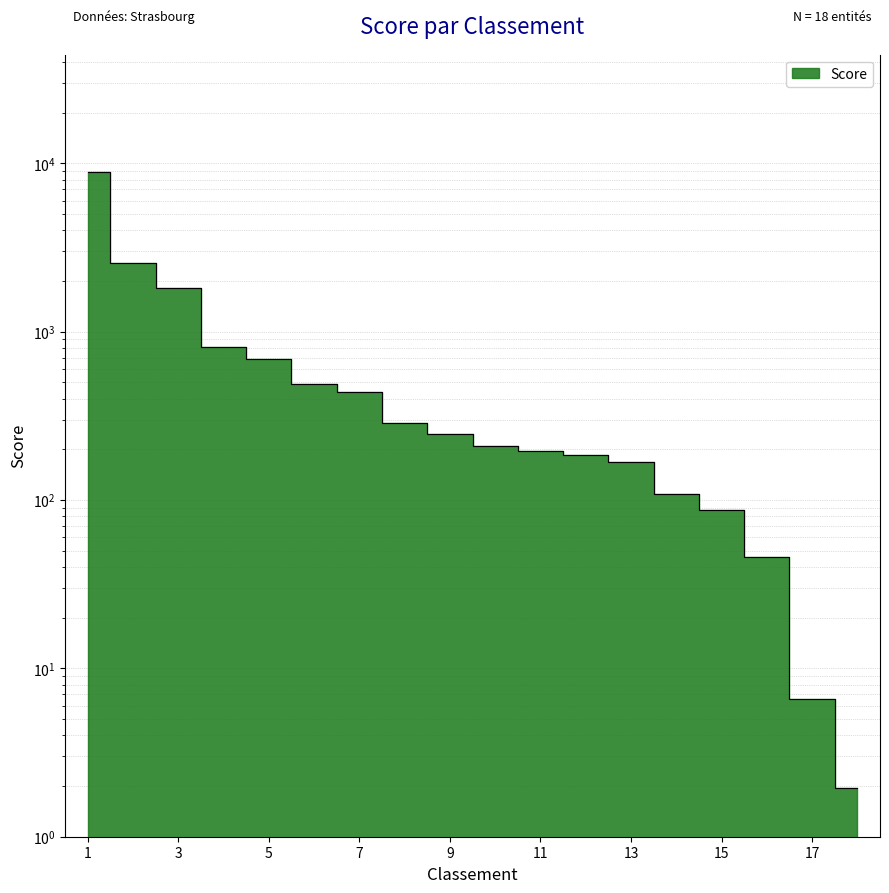

At which label is the value closest to 4424?

2